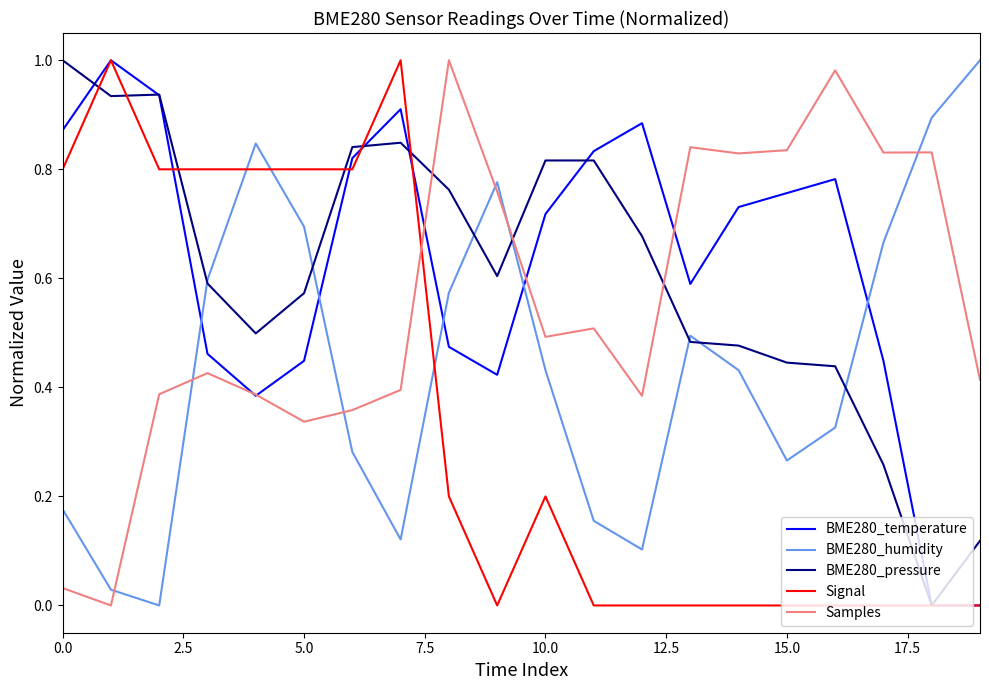

True or false: Samples and BME280_humidity intersect in this chart.

True